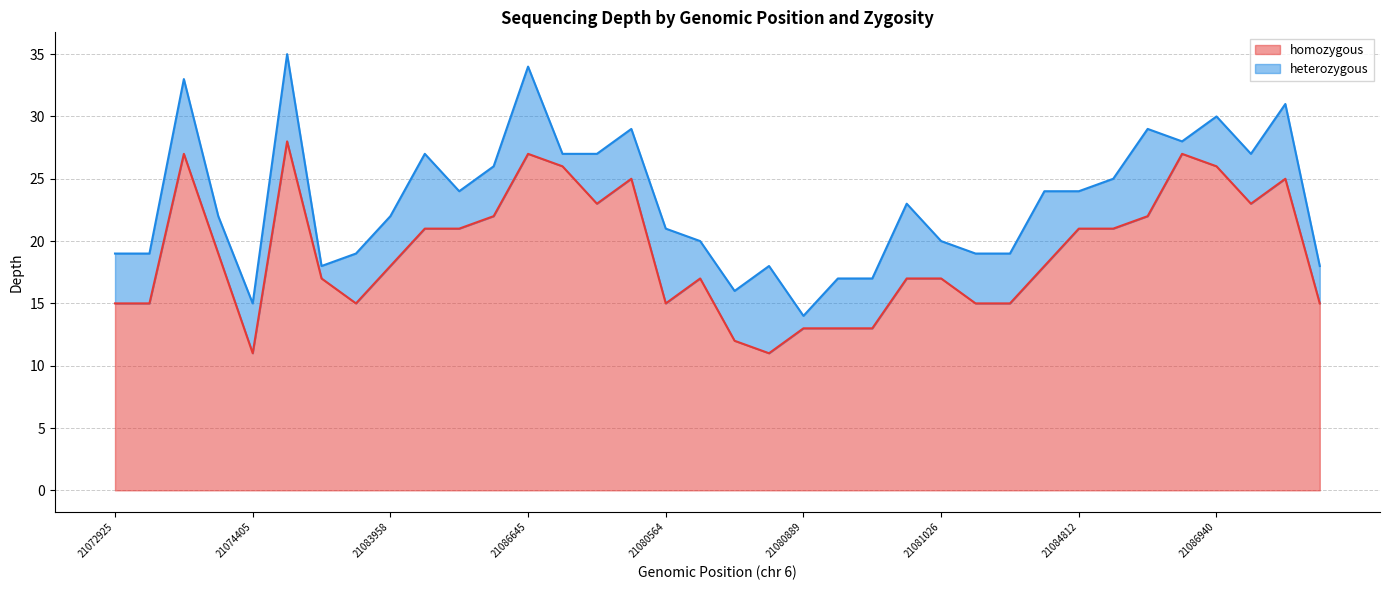

At which category does the chart reach its peak across all series?

21074604